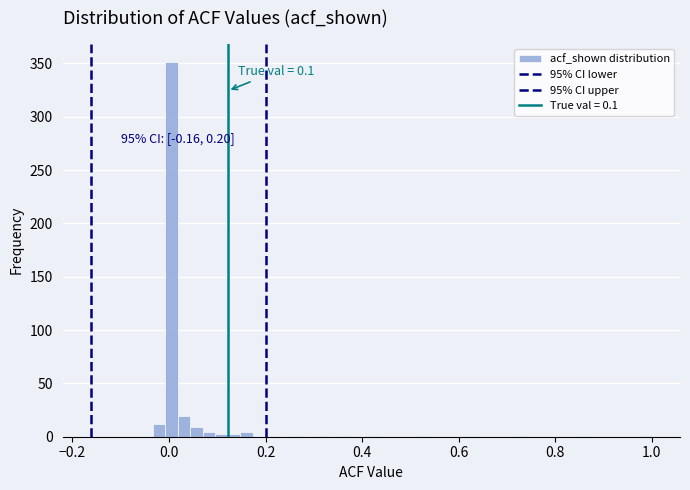

Around what value on the x-axis is the tallest bar? Give the approximate position of its centre, as read against the axis.

0.00